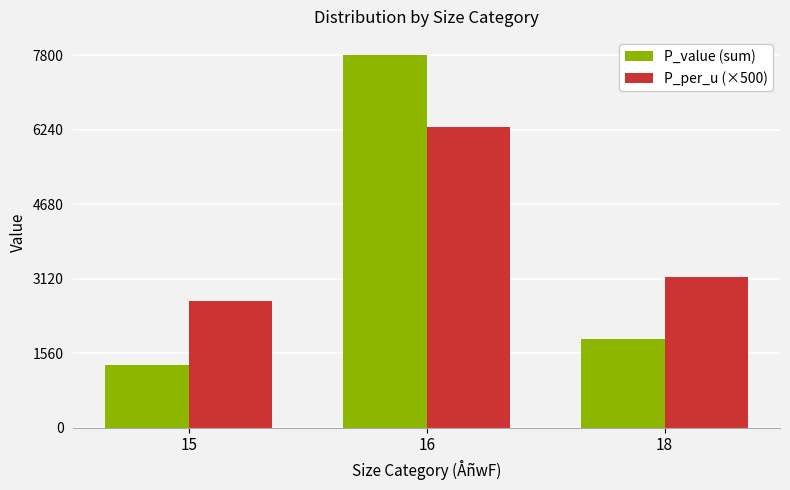

What is the value of the P_value (sum) bar at the 2nd from the left?

7800